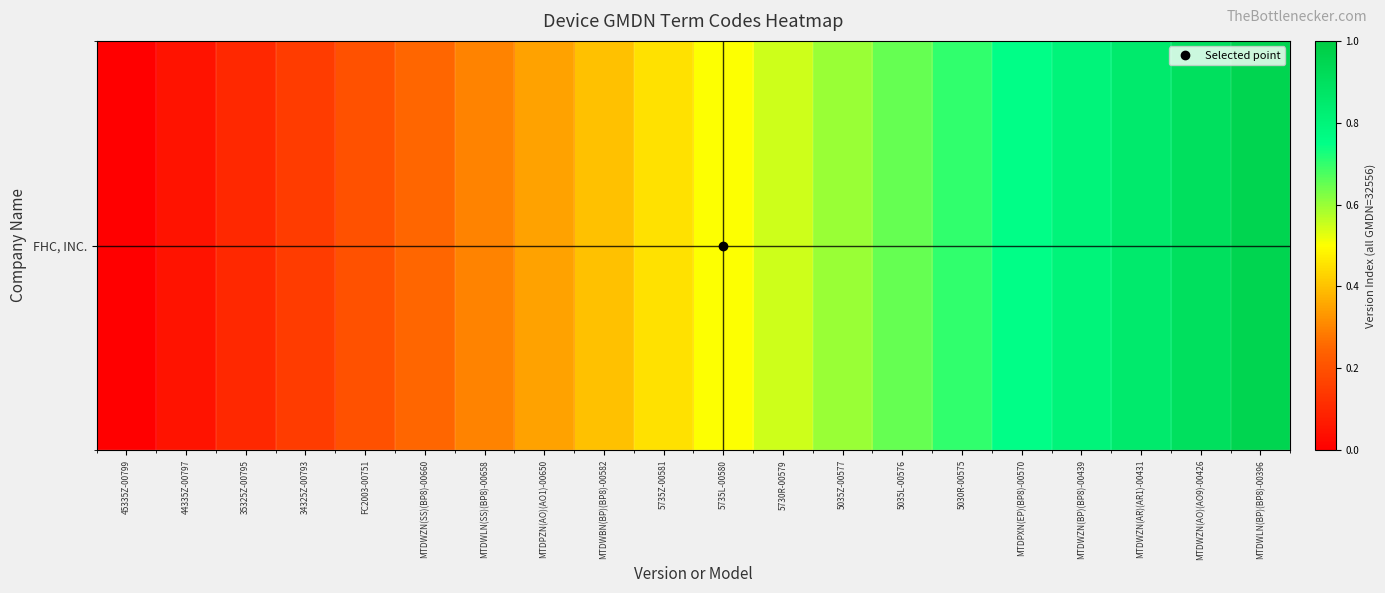

What is the sum of all values?

9.5